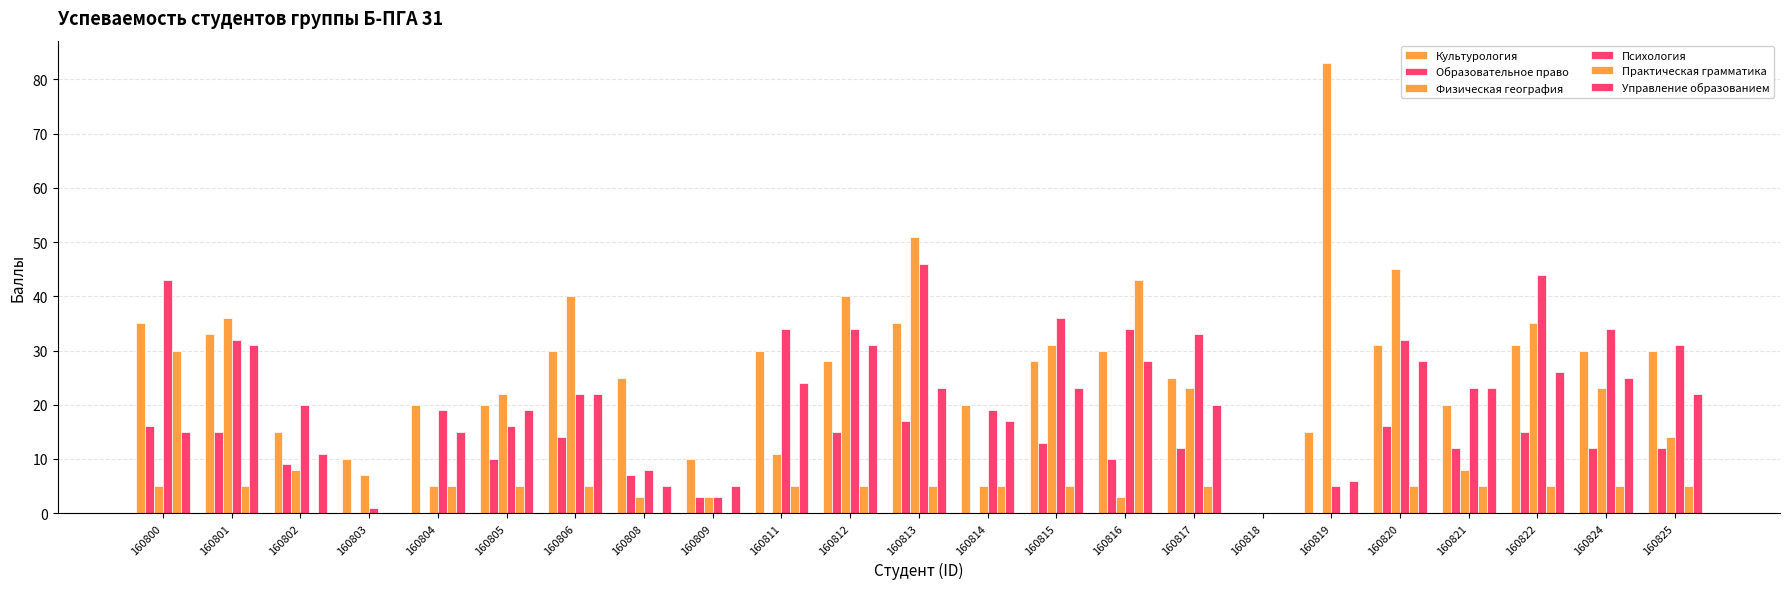

Where is Культурология nearest to the value 17?

160802